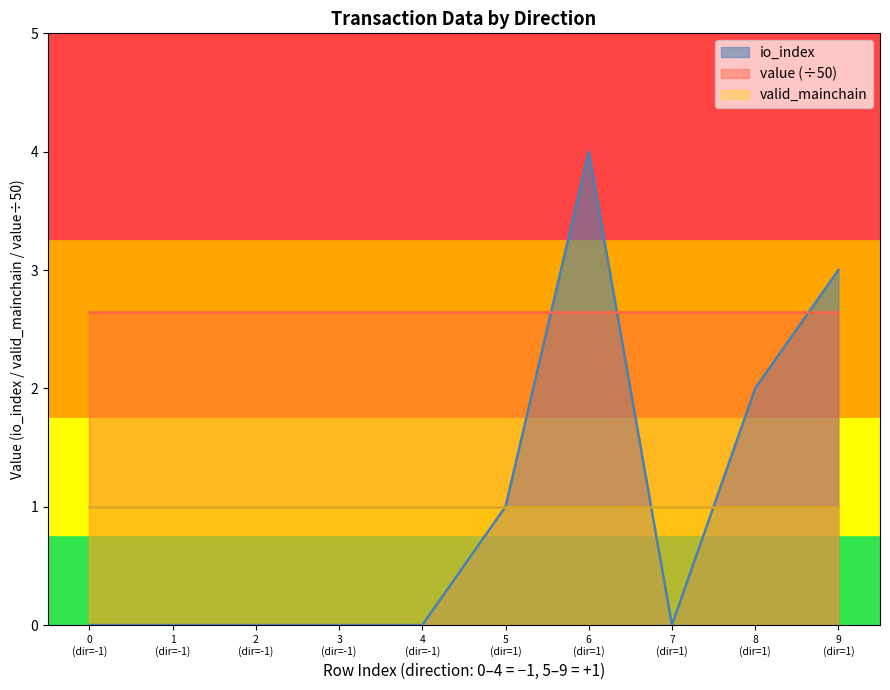

Which series has the widest spread of values?

io_index